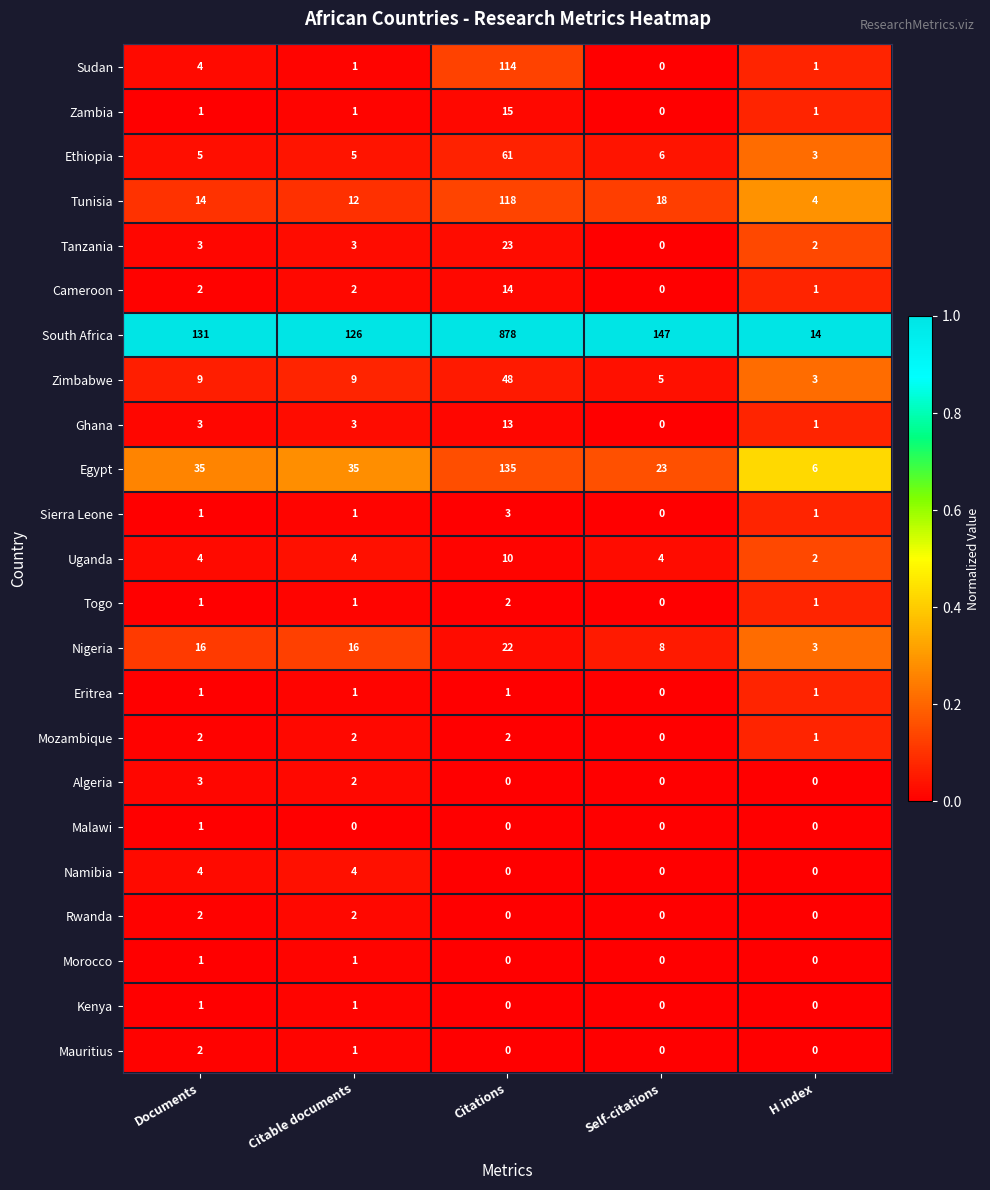

How many data points in Egypt are less than 35?

2